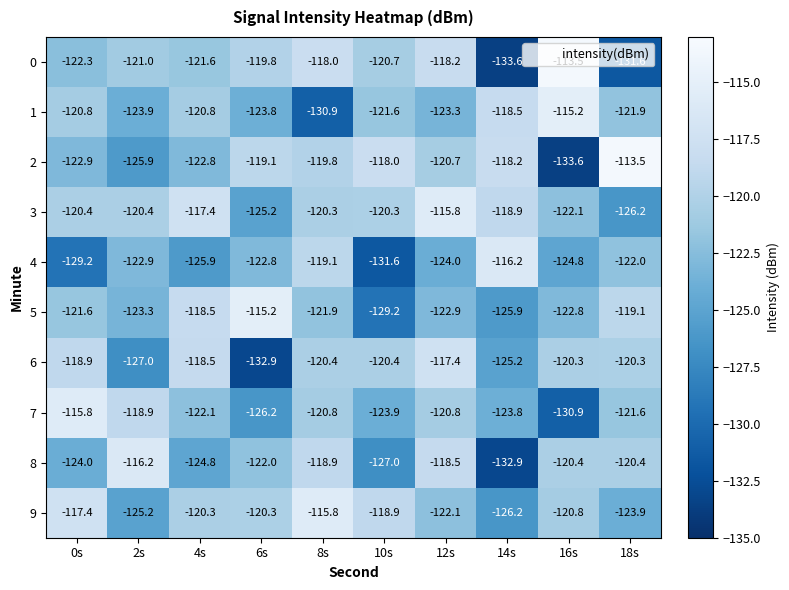

At 8s, list the series in order from smallest to largest.

1, 5, 7, 6, 3, 2, 4, 8, 0, 9